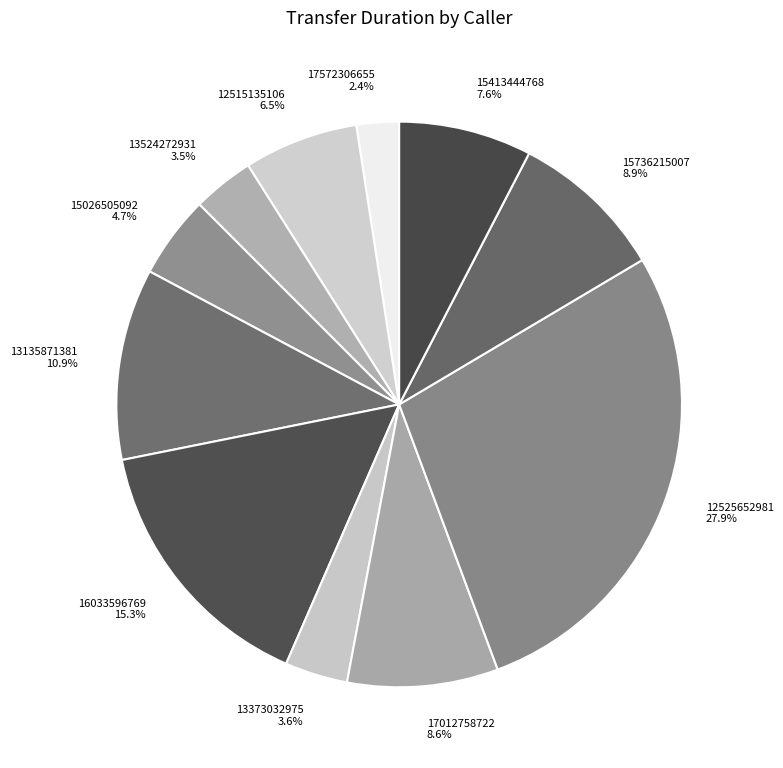

Is there a majority slice in this chart?

No